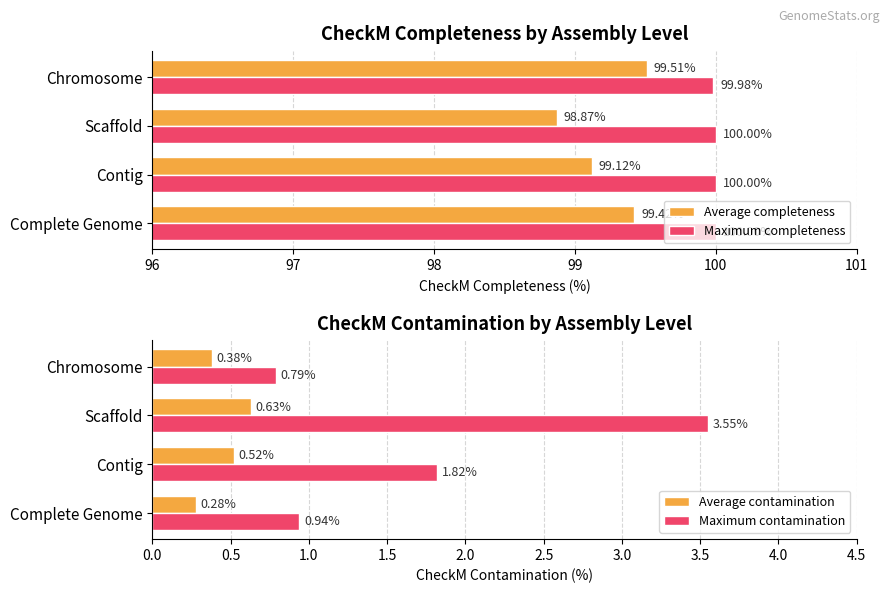

How many bars are there in total?

16